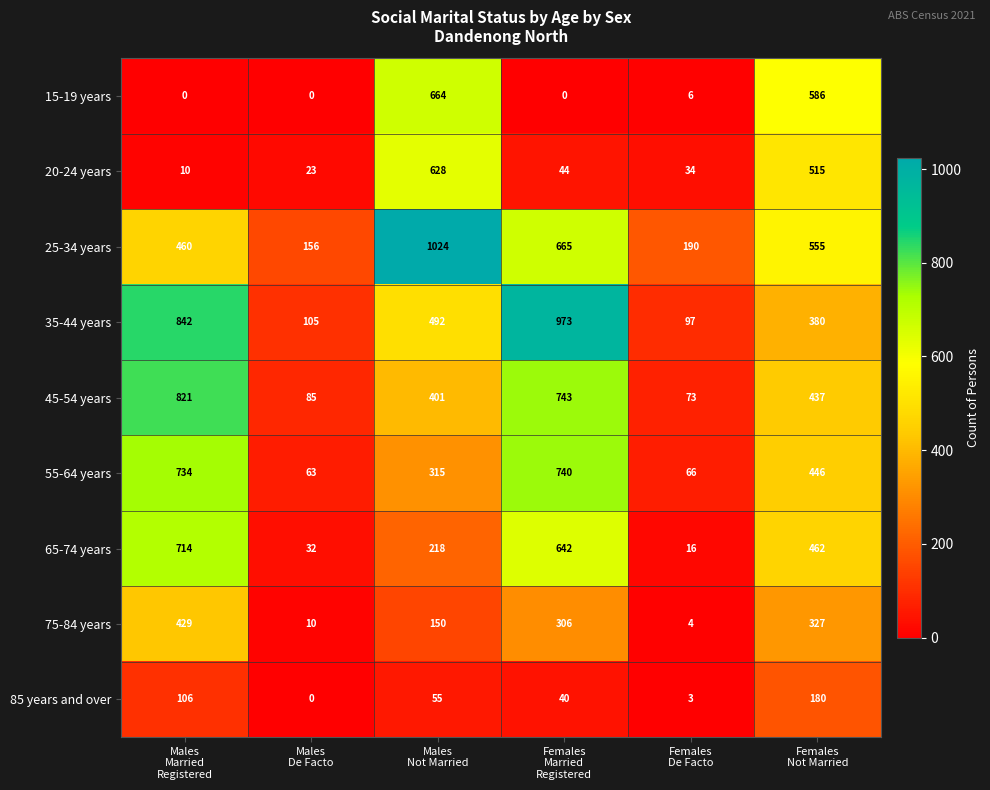

How many series are shown in this chart?

9